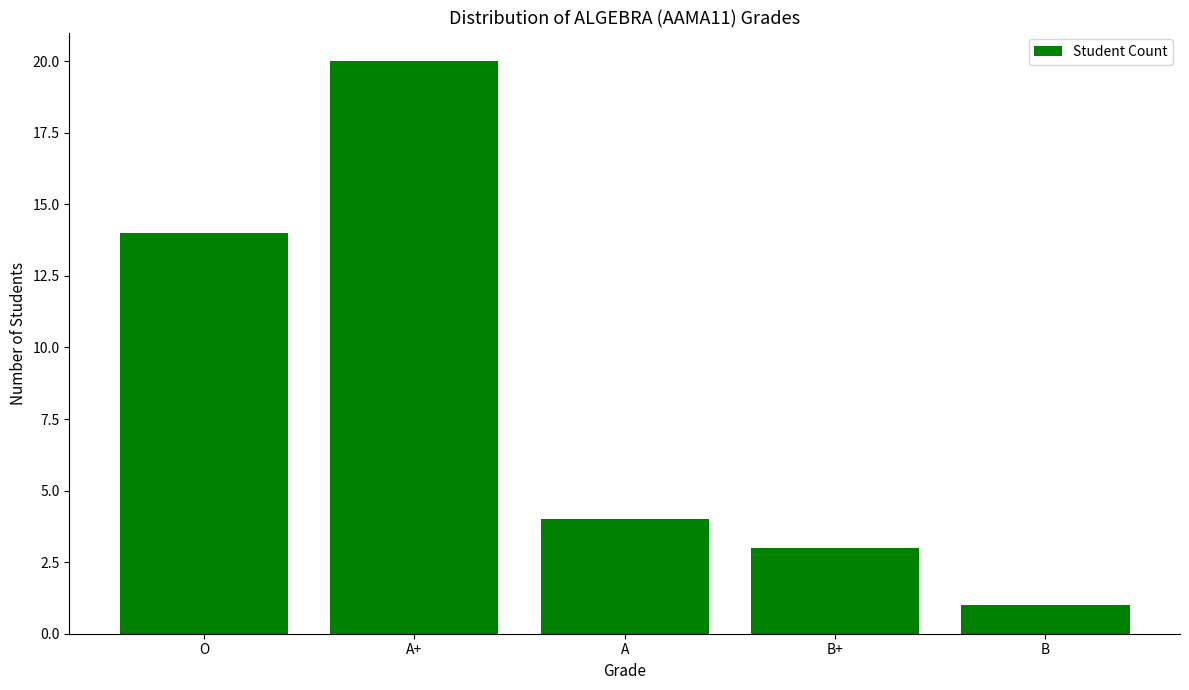

Which has a higher value, B or A?

A